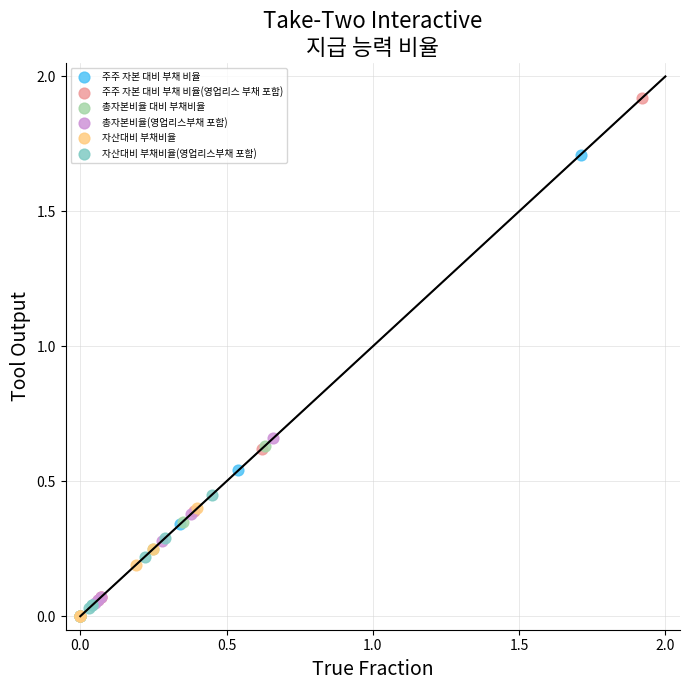

Which series reaches the maximum Y coordinate?

주주 자본 대비 부채 비율(영업리스 부채 포함)